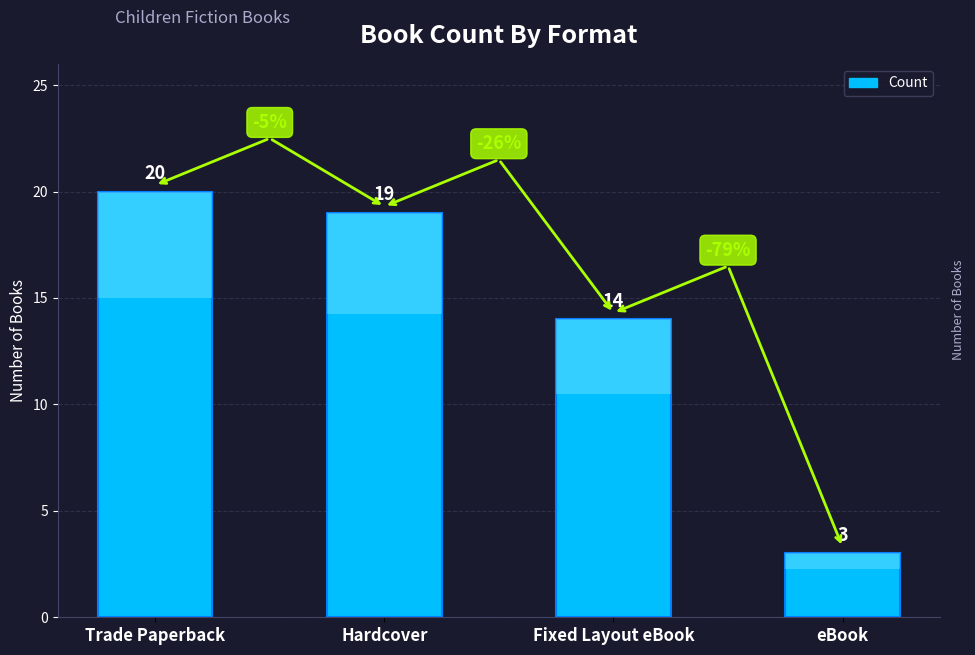

What is the difference between the second highest and minimum values?

16